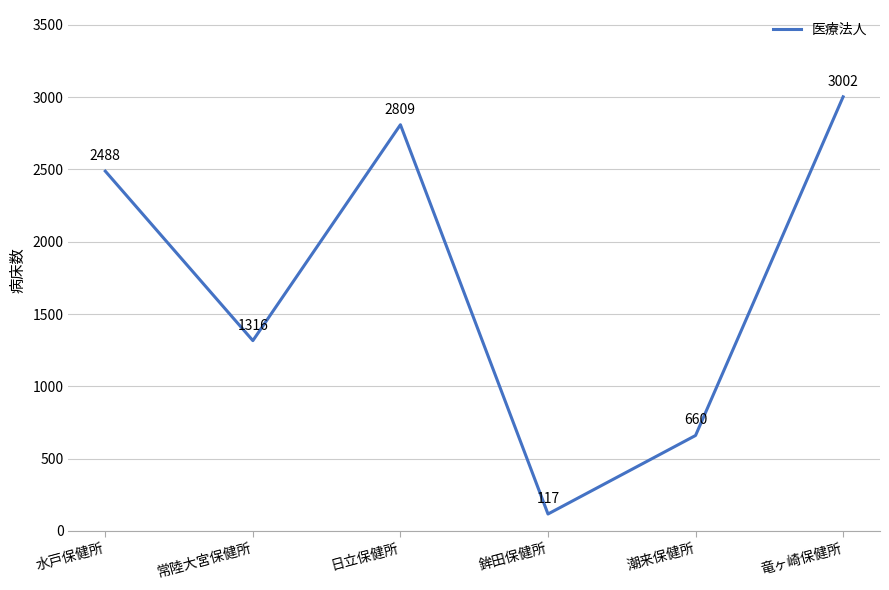

What position from the left is 常陸大宮保健所?

2